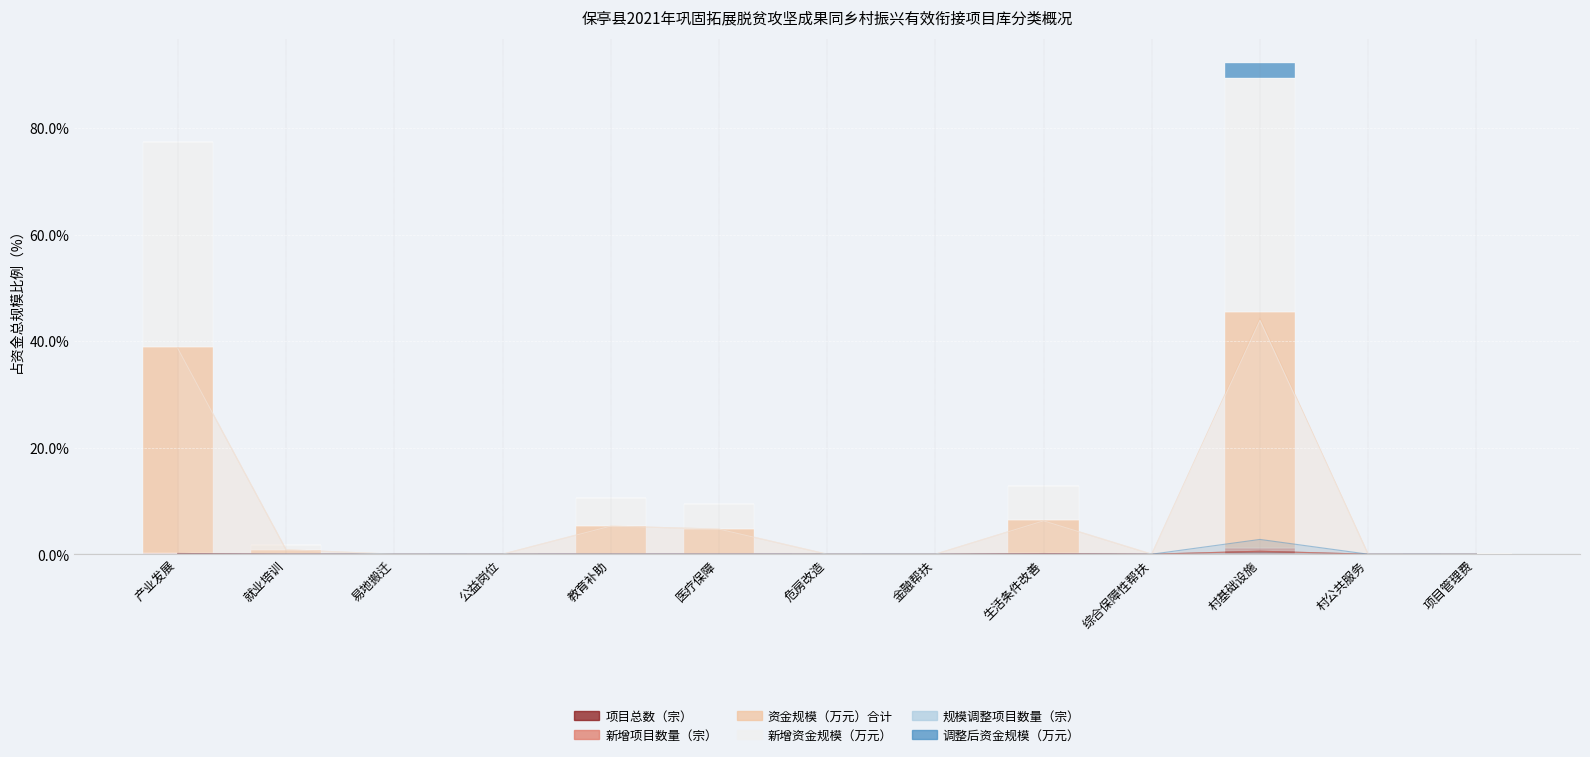

The value of 新增项目数量（宗） at 产业发展 is 0.2. True or false?

False